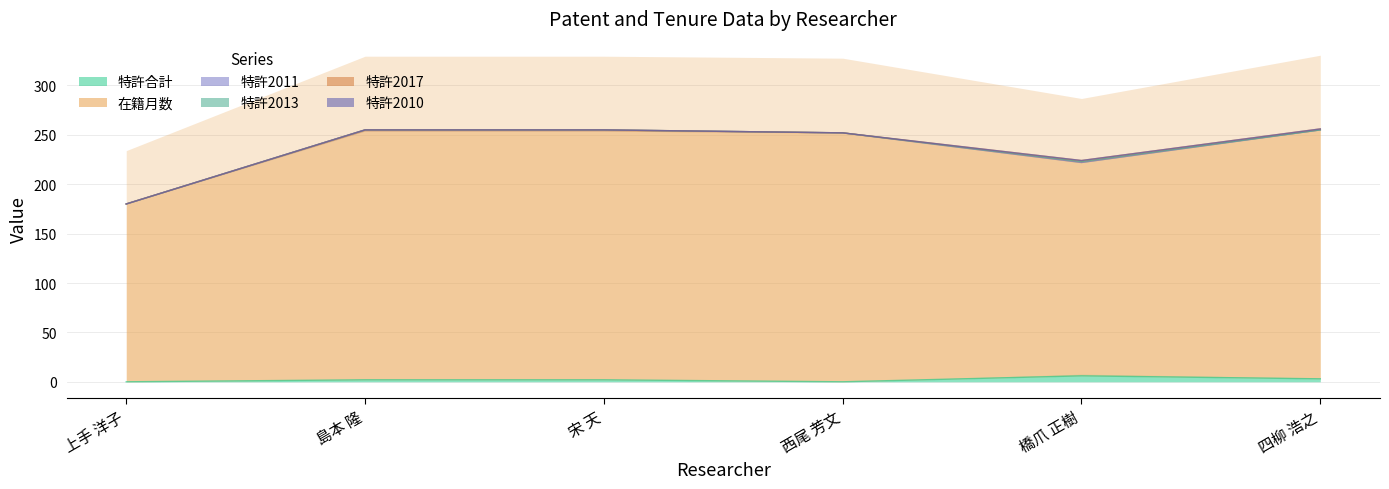

Is it true that 特許2011 equals 1 at 島本 隆?

True